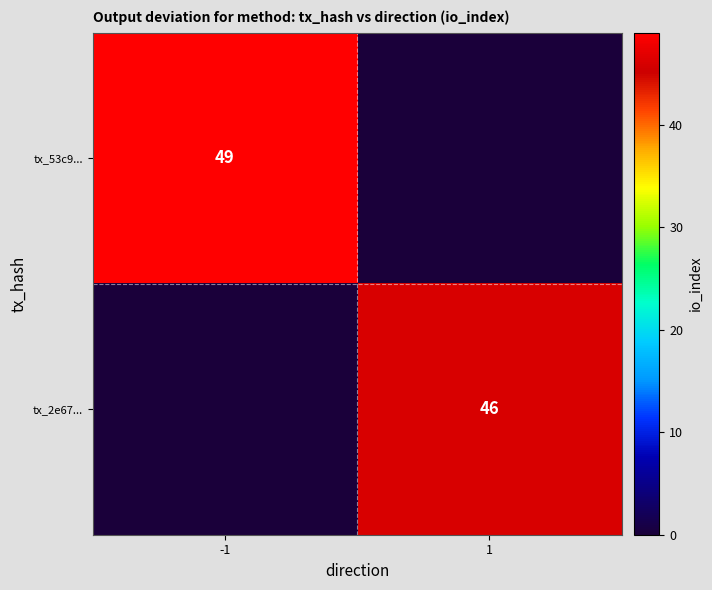

Is it true that tx_53c9... equals 28 at -1?

False